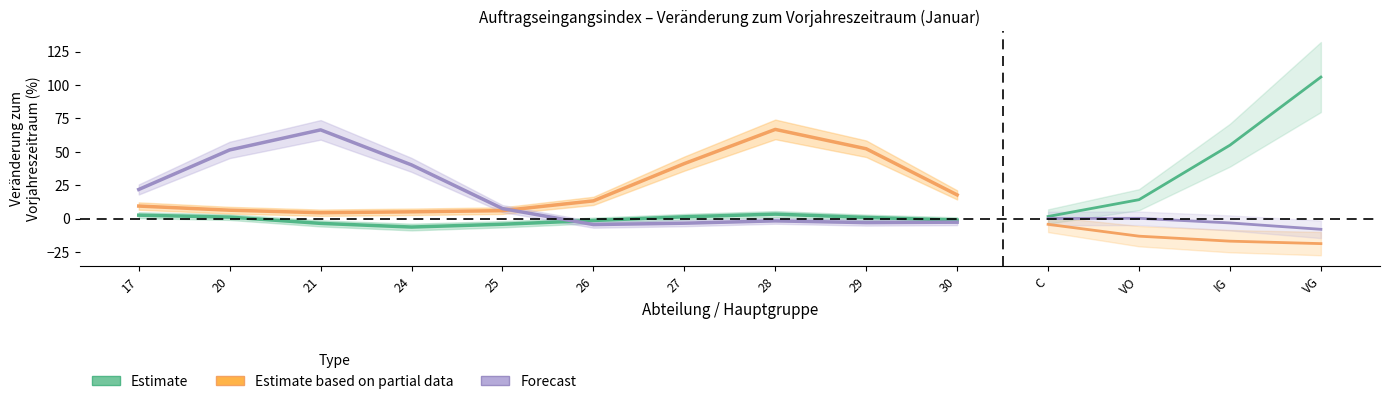

What is the total value across all series at 24?

39.3